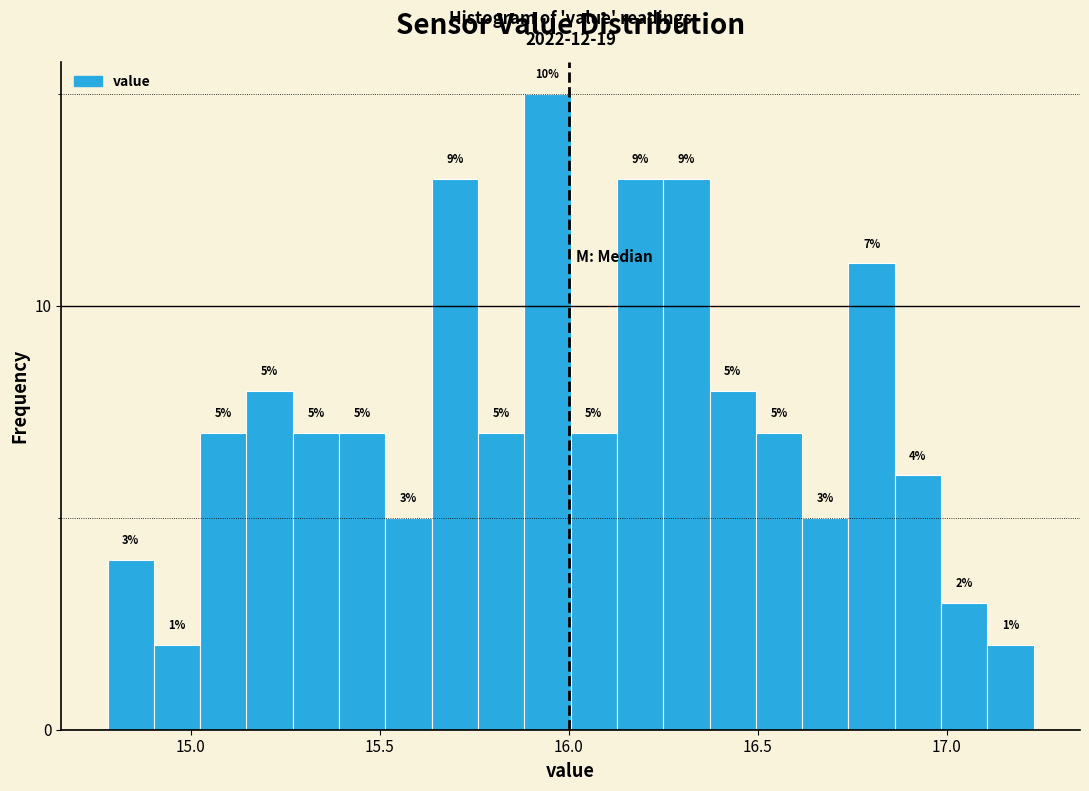

Around what value on the x-axis is the tallest bar? Give the approximate position of its centre, as read against the axis.

15.95